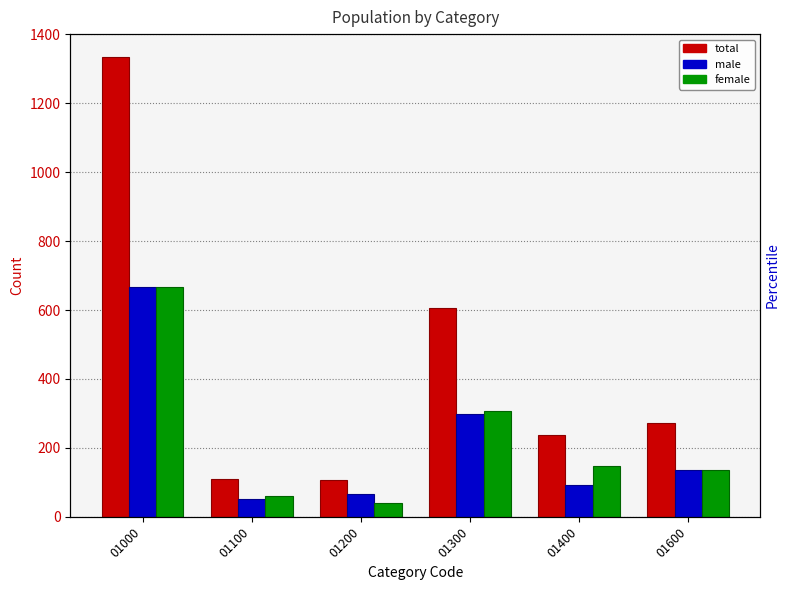

What is the sum of all female values?

1358